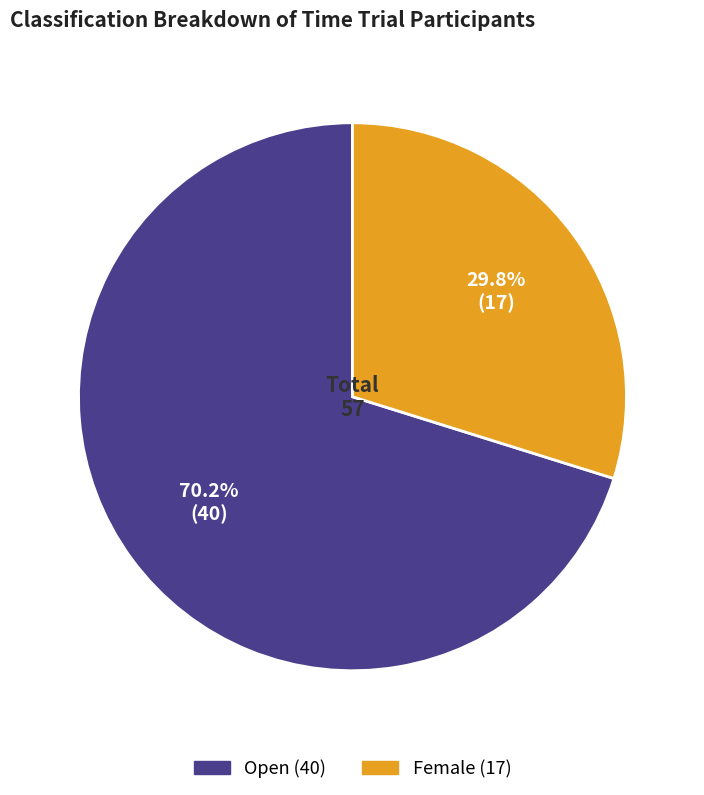

To the nearest percent, what portion does Open represent?

70%